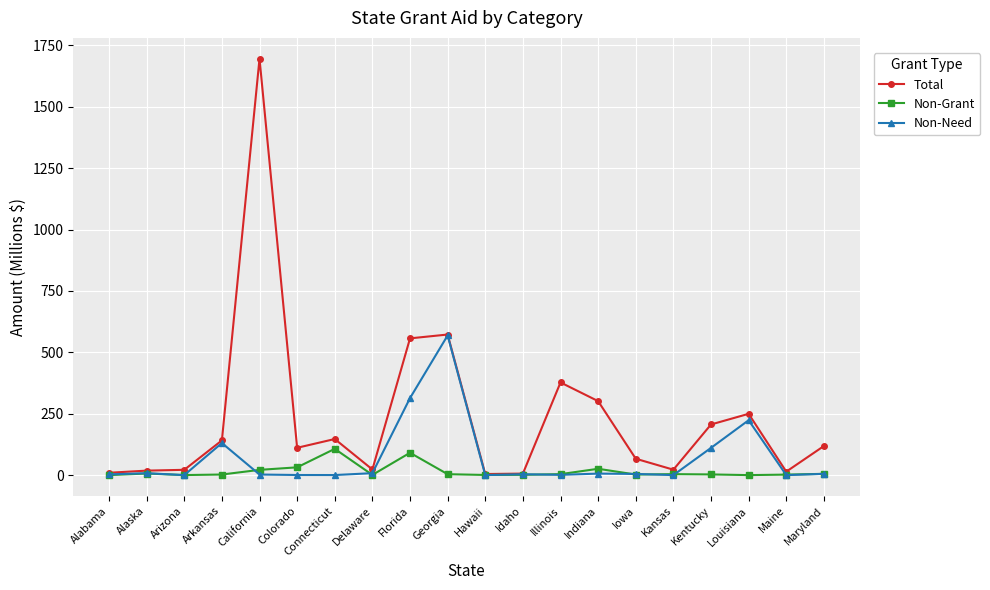

At how many categories does at least one series exceed 1262?

1